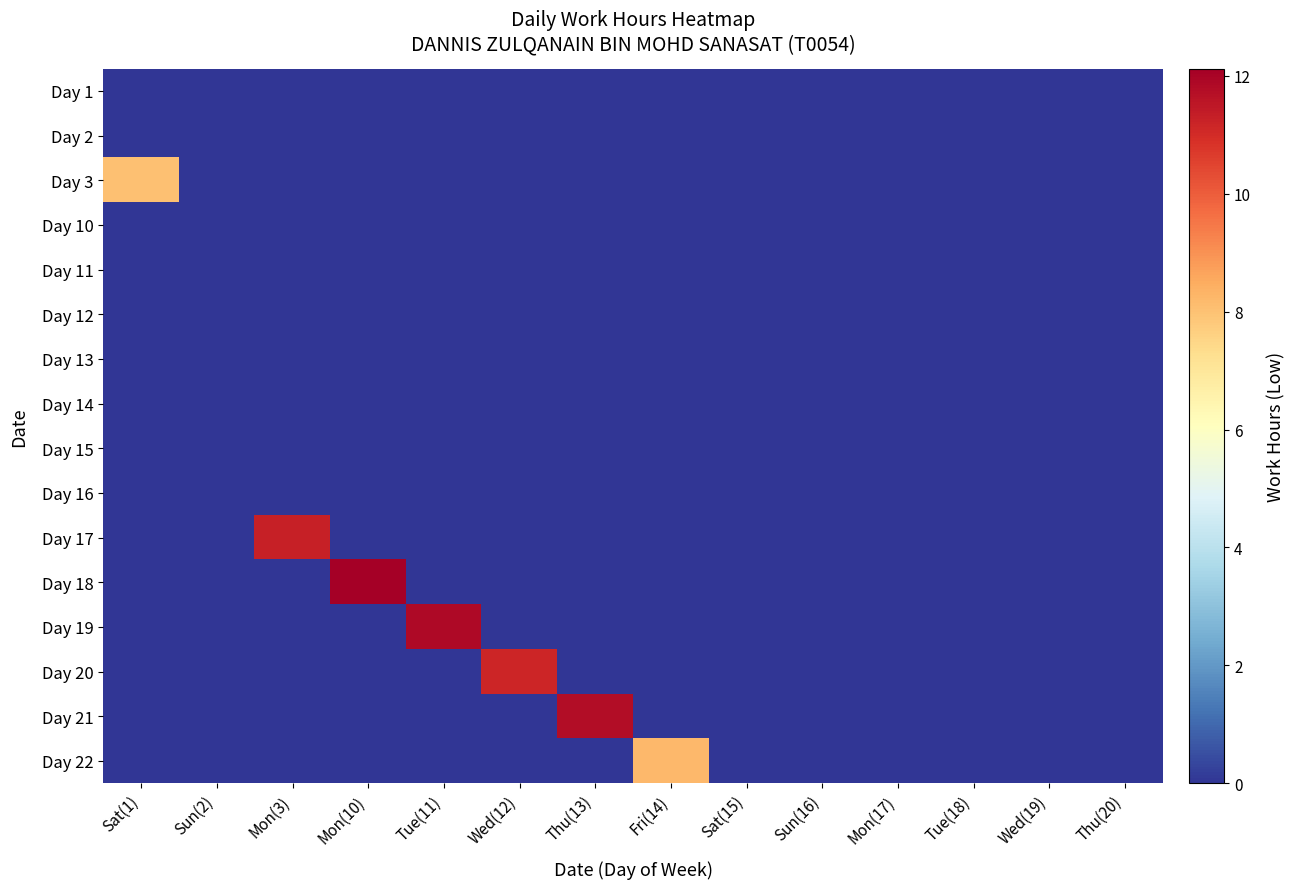

Between Mon(17) and Thu(20), which is larger?

Mon(17)